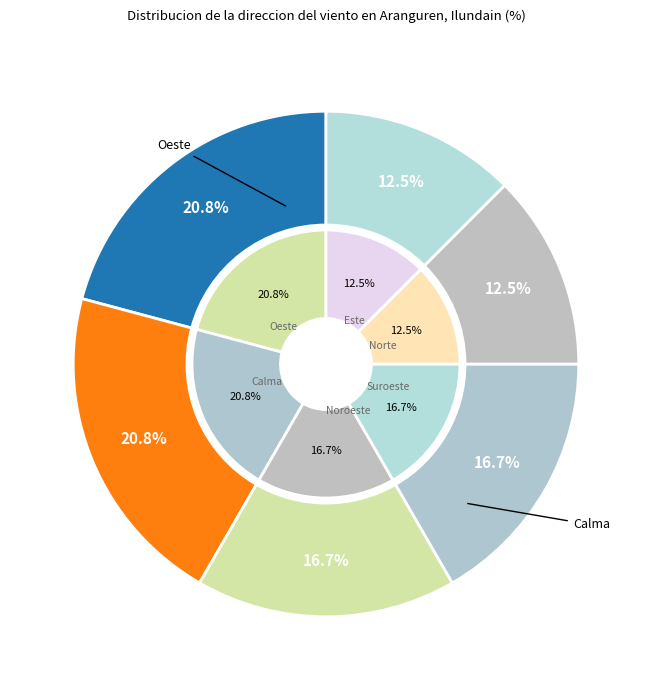

The Norte slice represents 23% of the pie. True or false?

False